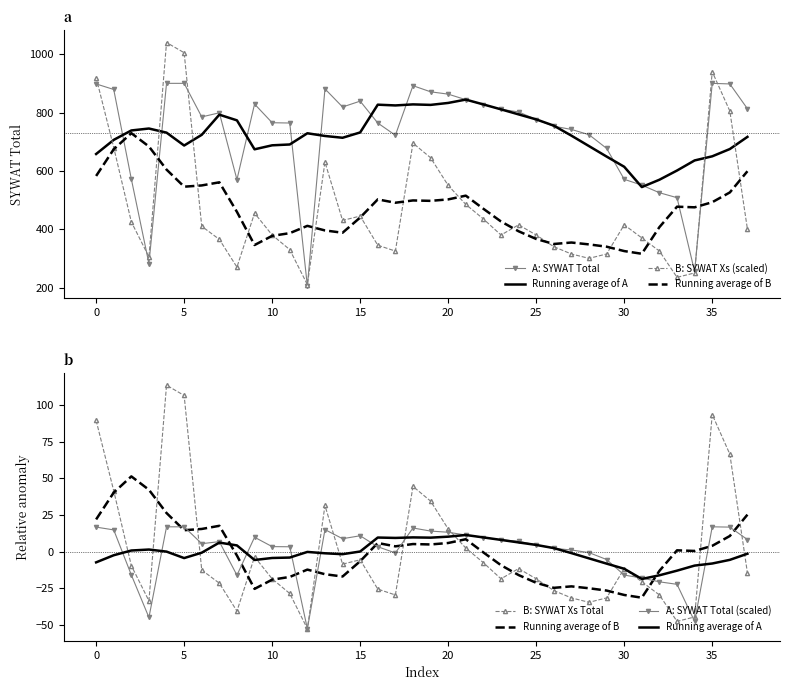

Reading left to right, what are all the values shown in this chart?

A: SYWAT Total: 898.0	879.0	572.0	282.0	900.0	900.0	785.0	799.0	570.0	829.0	765.0	764.0	205.0	881.0	819.0	839.0	764.0	722.0	892.0	871.0	863.0	844.0	827.0	811.0	802.0	776.0	753.0	742.0	724.0	677.0	571.0	551.0	525.0	508.0	255.0	900.0	898.0	813.0
Running average of A: -7.3	-2.5	0.8	1.4	0.0	-4.4	-0.7	6.2	4.2	-5.7	-4.3	-4.1	-0.2	-1.1	-1.8	0.1	9.6	9.3	9.7	9.5	10.2	11.3	9.7	8.0	6.3	4.5	2.4	-1.0	-4.6	-8.2	-11.7	-18.7	-16.1	-13.0	-9.5	-8.1	-5.6	-1.4
B: SYWAT Xs (scaled): 920.0	680.0	425.0	305.0	1040.0	1005.0	410.0	365.0	270.0	455.0	380.0	330.0	210.0	630.0	430.0	445.0	345.0	325.0	695.0	645.0	550.0	485.0	435.0	380.0	415.0	380.0	340.0	315.0	300.0	315.0	415.0	370.0	325.0	235.0	250.0	940.0	805.0	400.0
Running average of B: 21.9	40.2	51.3	42.2	26.3	14.6	15.4	17.6	-2.7	-25.4	-19.1	-17.3	-12.3	-15.4	-17.0	-6.6	5.9	3.6	5.2	4.9	5.9	8.4	-0.6	-9.3	-16.0	-21.3	-24.7	-23.7	-25.0	-26.6	-29.6	-31.4	-13.1	0.9	0.4	3.9	10.6	25.2
B: SYWAT Xs Total: 89.4	41.4	-9.6	-33.6	113.4	106.4	-12.6	-21.6	-40.6	-3.6	-18.6	-28.6	-52.6	31.4	-8.6	-5.6	-25.6	-29.6	44.4	34.4	15.4	2.4	-7.6	-18.6	-11.6	-18.6	-26.6	-31.6	-34.6	-31.6	-11.6	-20.6	-29.6	-47.6	-44.6	93.4	66.4	-14.6
A: SYWAT Total (scaled): 16.7	14.8	-15.9	-44.9	16.9	16.9	5.4	6.8	-16.1	9.8	3.4	3.3	-52.6	15.0	8.8	10.8	3.3	-0.9	16.1	14.0	13.2	11.3	9.6	8.0	7.1	4.5	2.2	1.1	-0.7	-5.4	-16.0	-18.0	-20.6	-22.3	-47.6	16.9	16.7	8.2